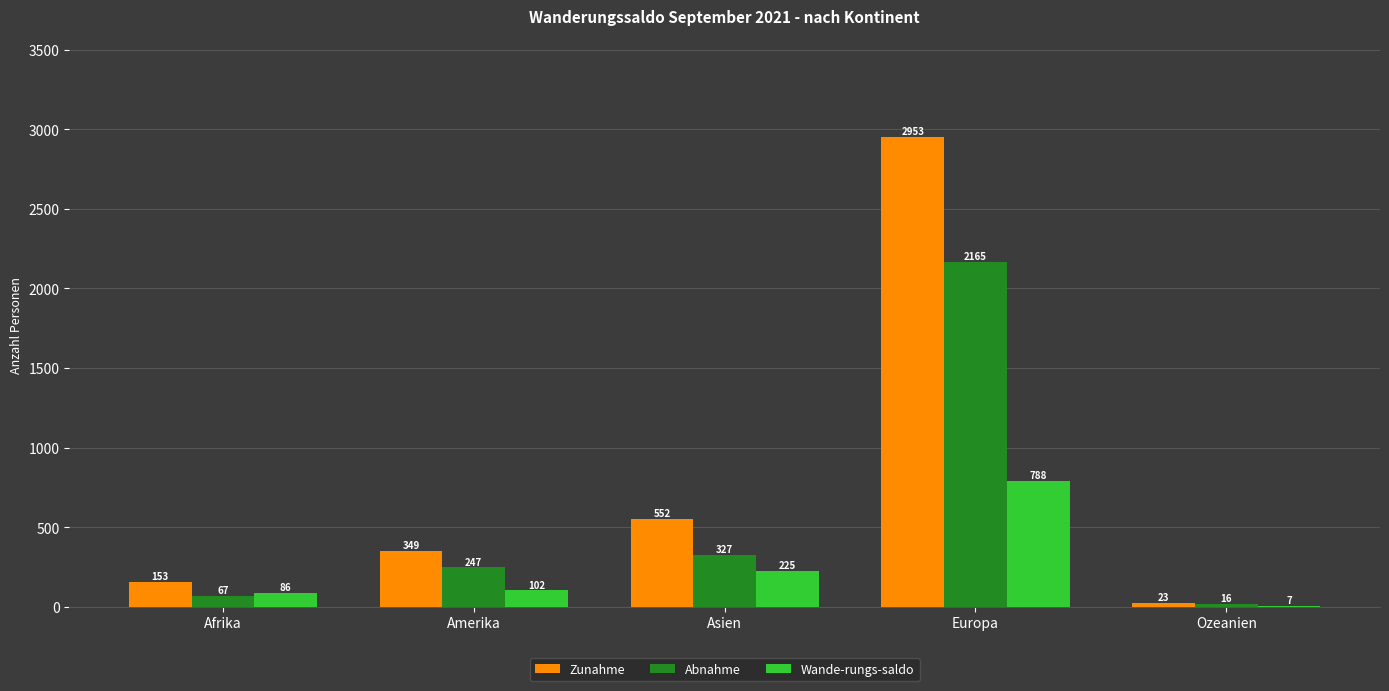

Reading right to left, transcribe all the data shown in this chart.

Zunahme: Ozeanien=23	Europa=2953	Asien=552	Amerika=349	Afrika=153
Abnahme: Ozeanien=16	Europa=2165	Asien=327	Amerika=247	Afrika=67
Wande-rungs-saldo: Ozeanien=7	Europa=788	Asien=225	Amerika=102	Afrika=86